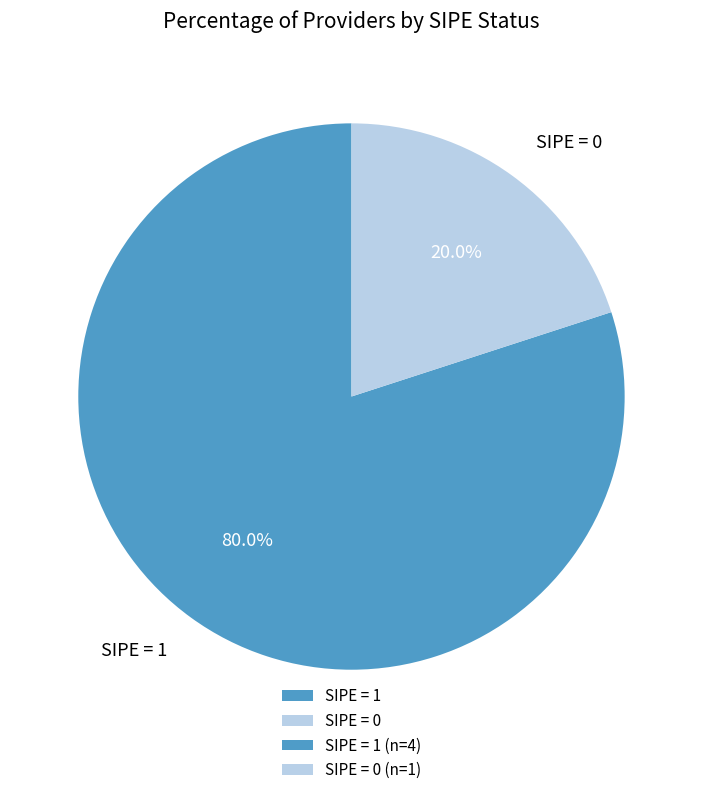

Which category accounts for the majority?

SIPE = 1